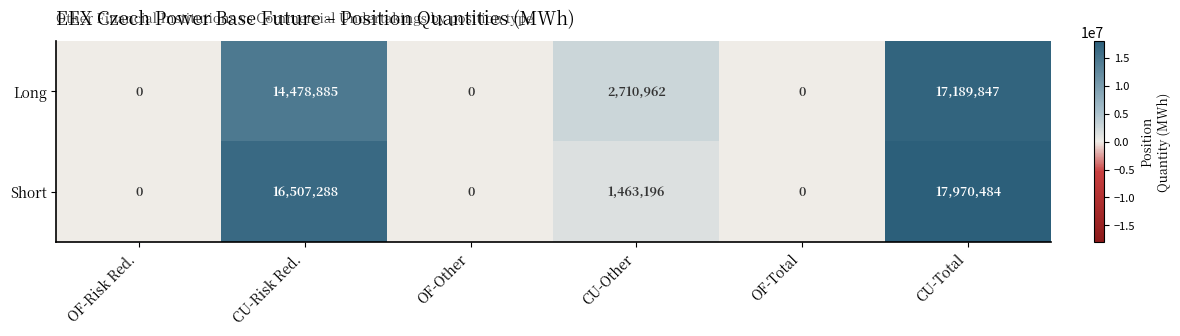

Count the number of categories in the chart.

6